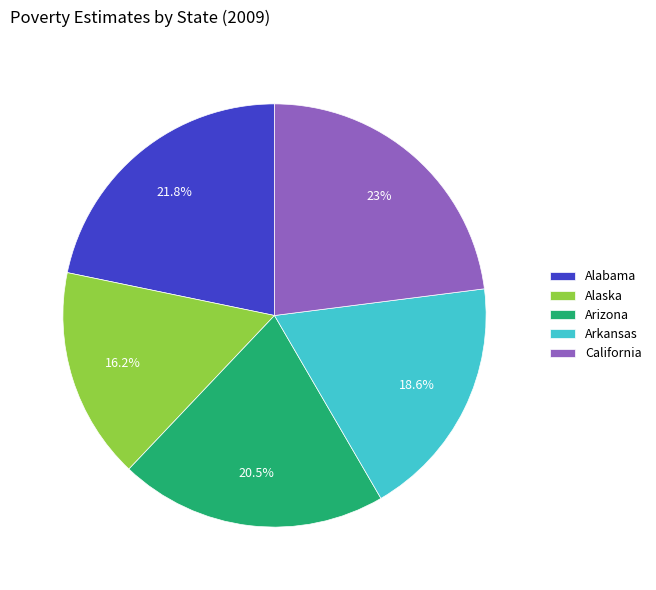

Which slice is the largest?

California